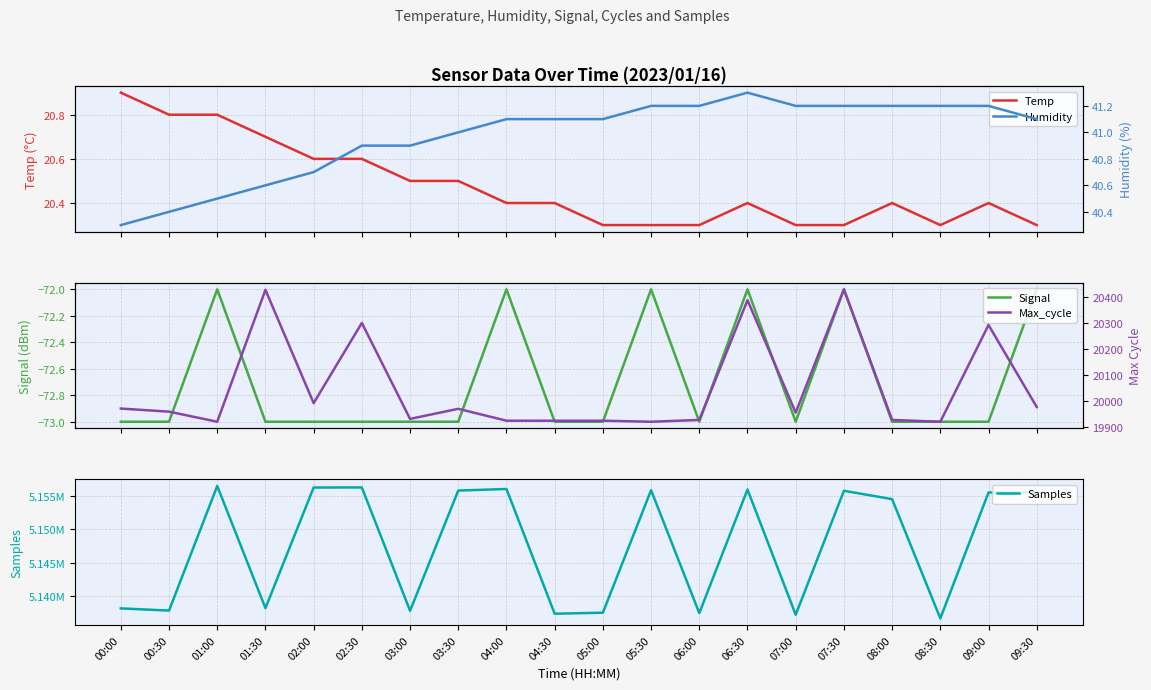

What is the spread (max minus min) of values at 01:00?

5156557.0